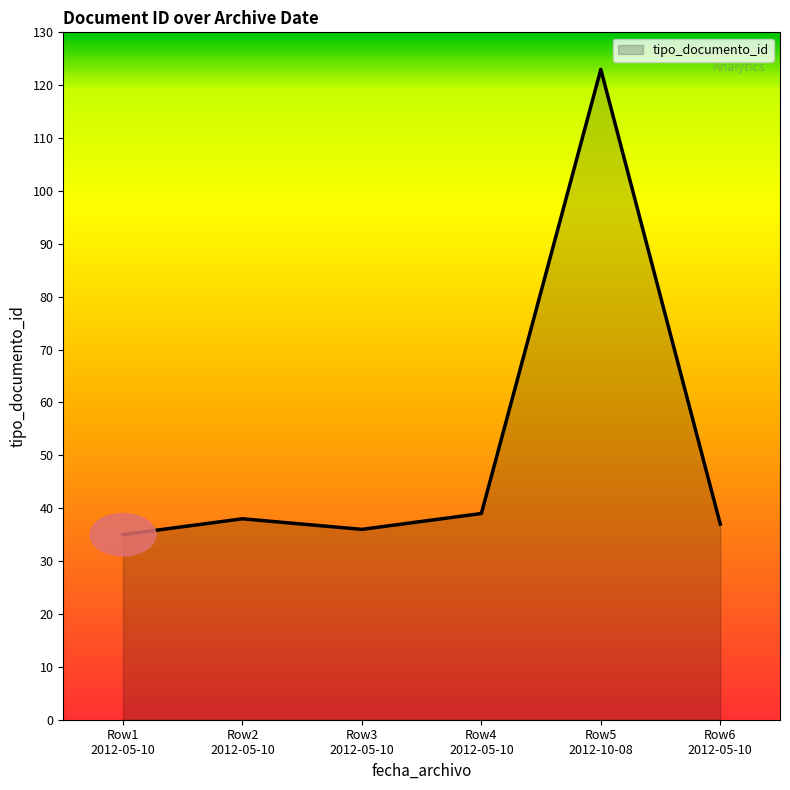

What is the greatest value displayed?

123